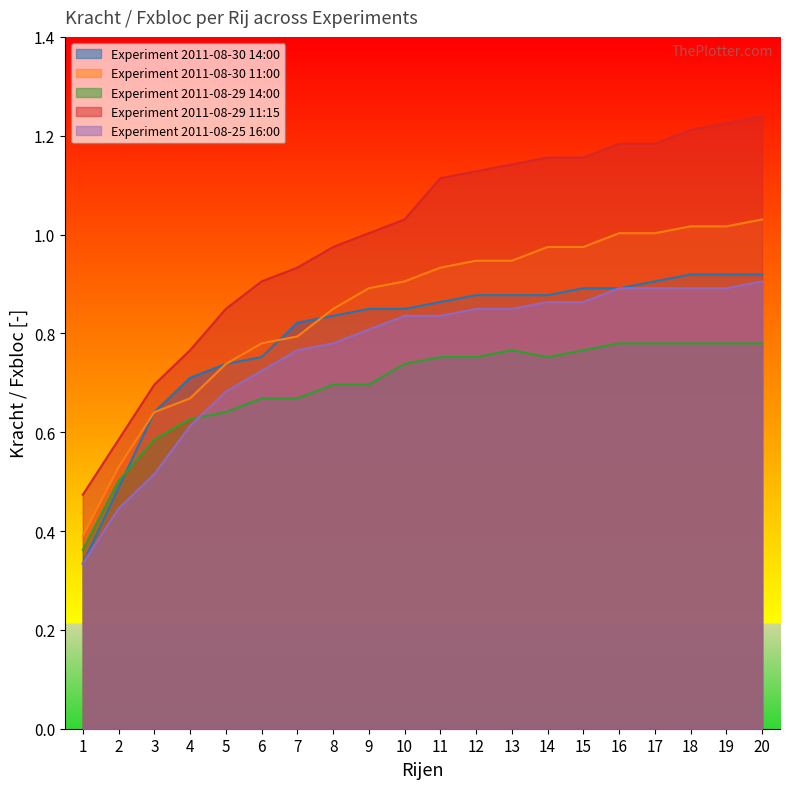

What is the total value across all series at 3?

3.1